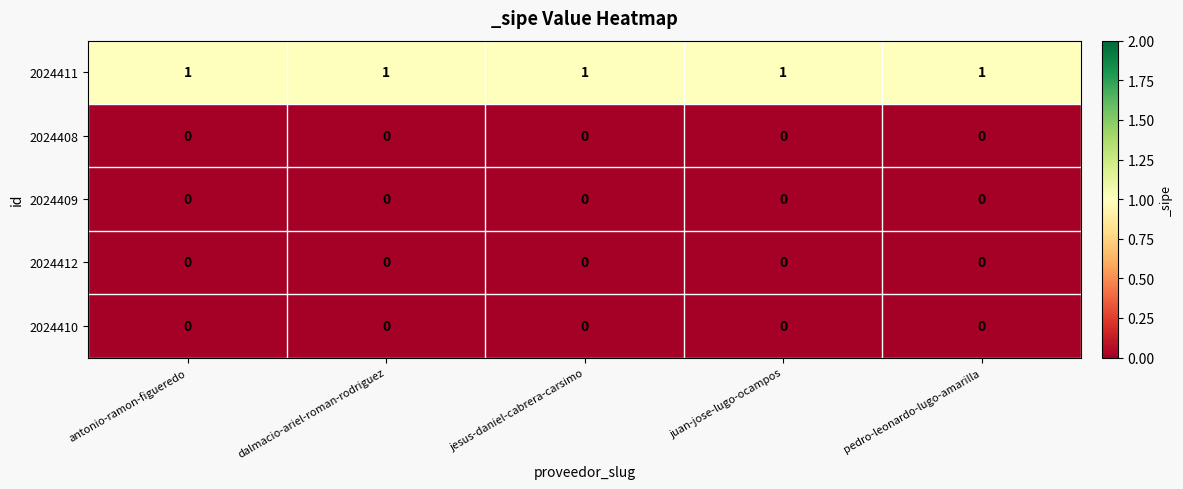

The value of 2024409 at juan-jose-lugo-ocampos is 0. True or false?

True